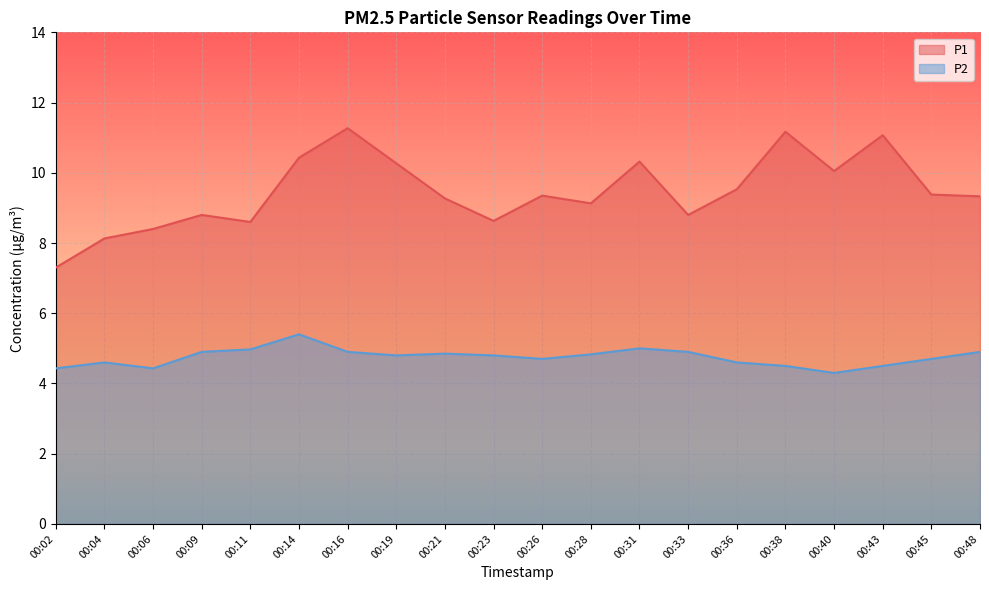

Reading left to right, extract all data points from this chart.

P1: 7.3	8.1	8.4	8.8	8.6	10.4	11.3	10.3	9.3	8.6	9.3	9.1	10.3	8.8	9.5	11.2	10.1	11.1	9.4	9.3
P2: 4.4	4.6	4.4	4.9	5.0	5.4	4.9	4.8	4.8	4.8	4.7	4.8	5.0	4.9	4.6	4.5	4.3	4.5	4.7	4.9